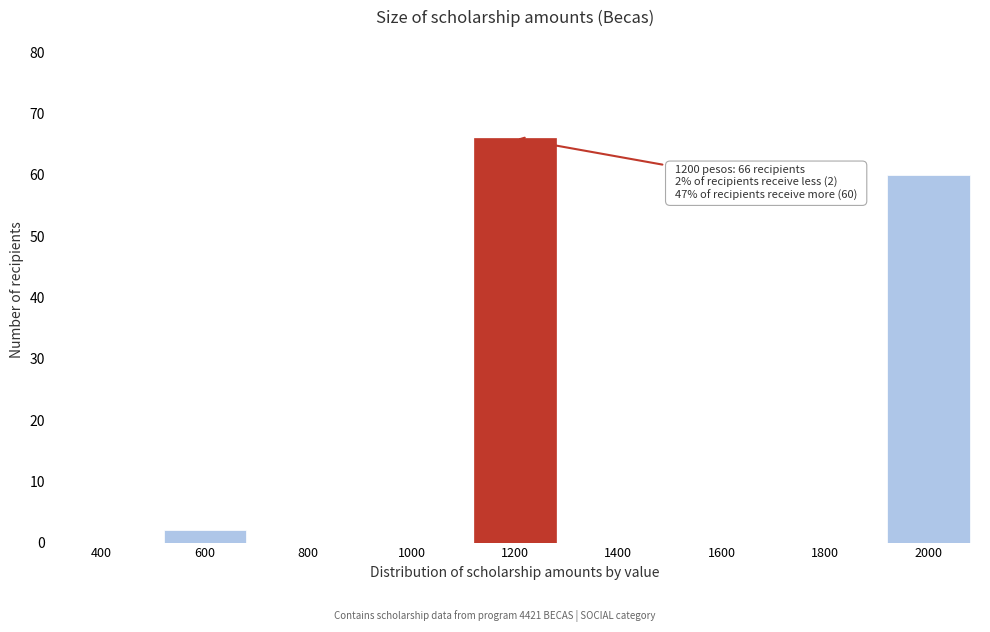

Reading left to right, what are all the values shown in this chart?

400=0	600=2	800=0	1000=0	1200=66	1400=0	1600=0	1800=0	2000=60